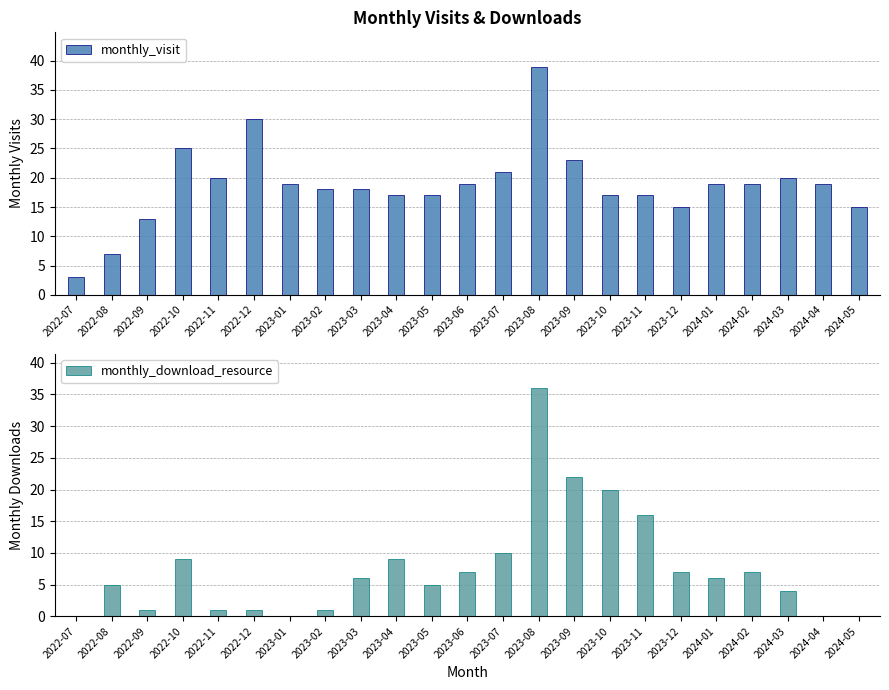

At which category is the sum across all series the highest?

2023-08